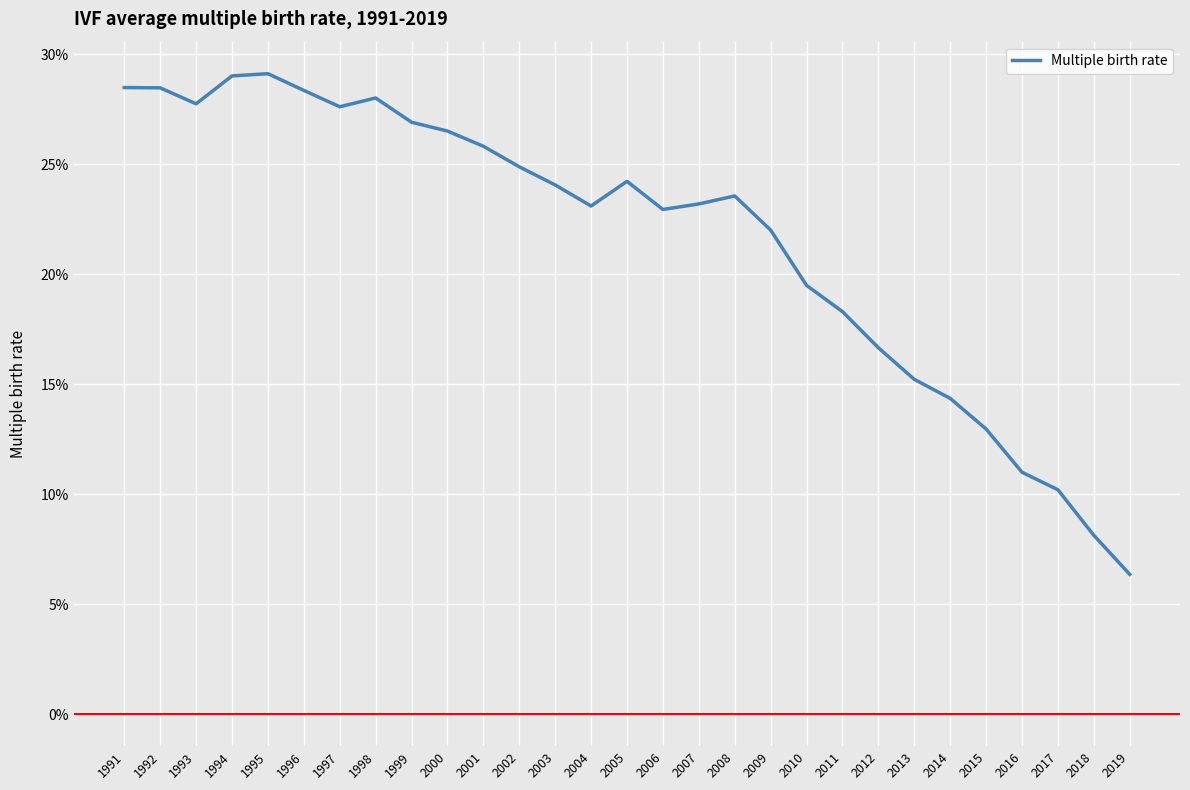

Does the chart display data point markers on the line(s)?

No